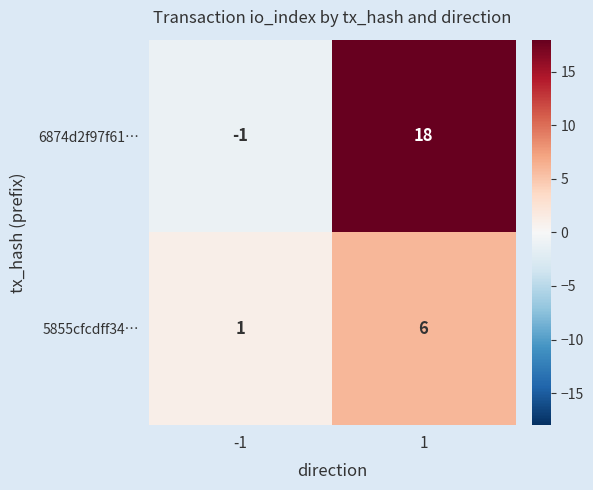

What is the difference between the maximum and minimum values in the 5855cfcdff34… series?

5